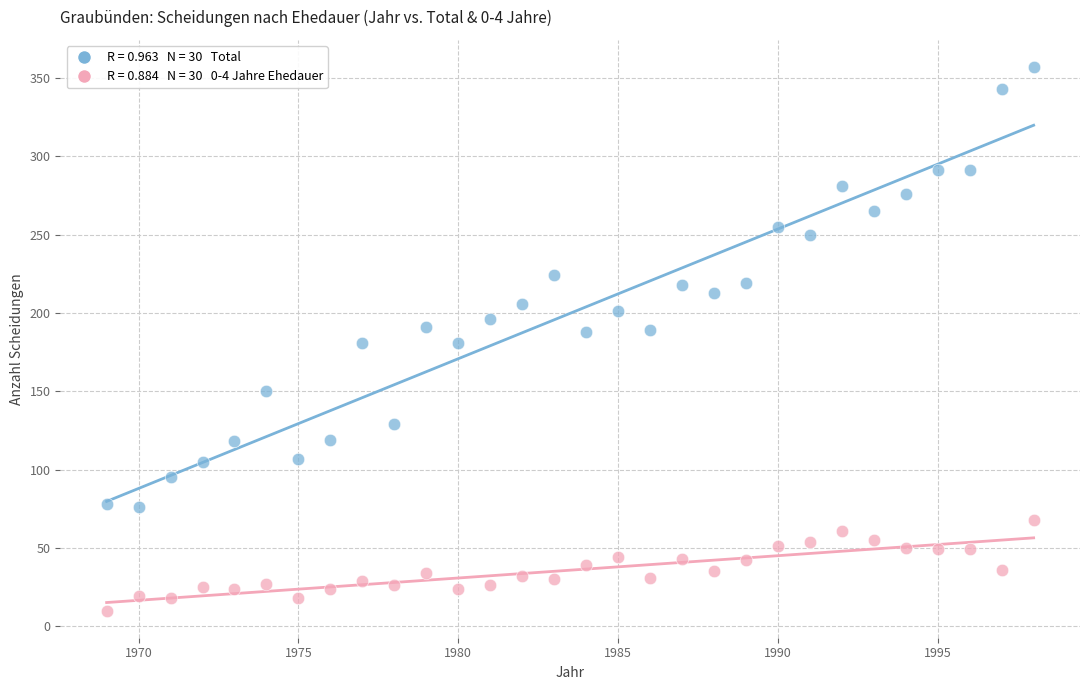

Across all data points, what is the range of X values (max minus min)?

29